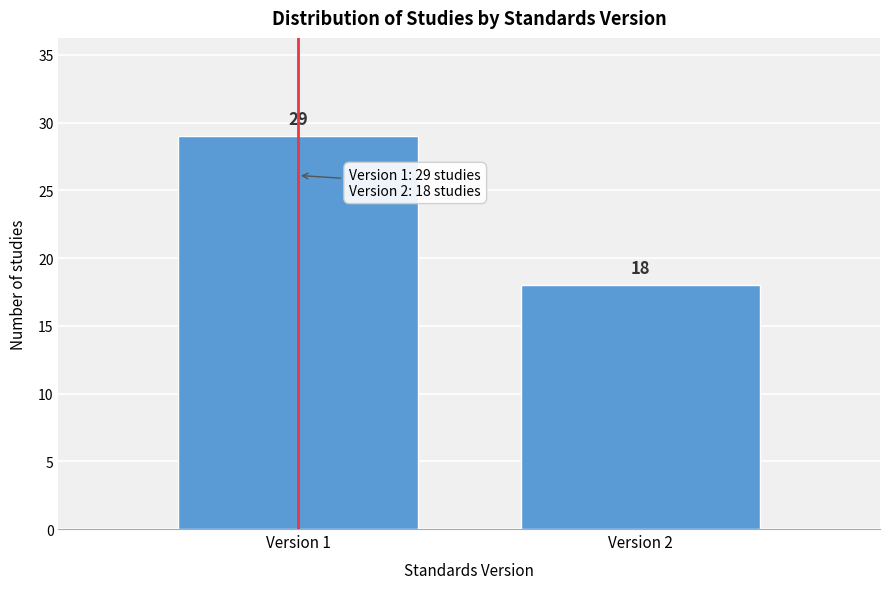

Reading right to left, extract all data points from this chart.

18	29